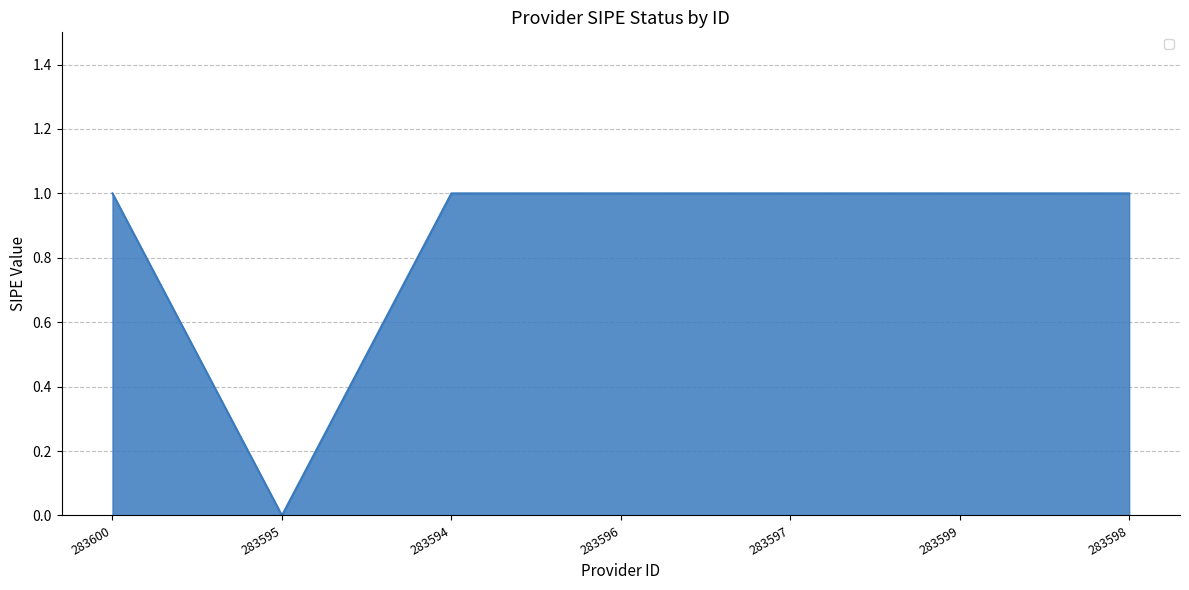

What position from the right is 283599?

2